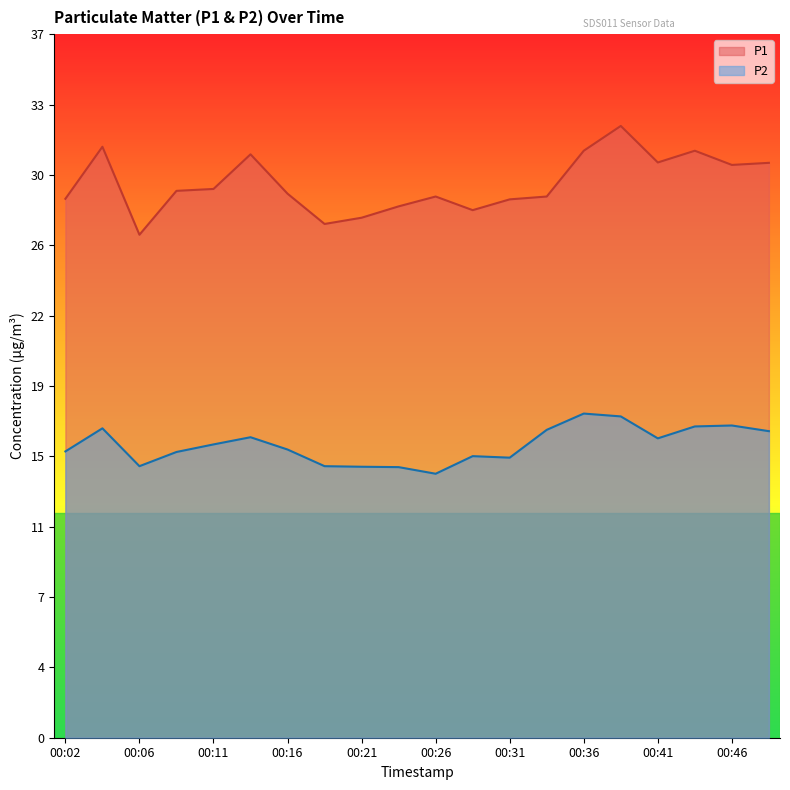

Rank the series at 00:11 from lowest to highest value.

P2, P1